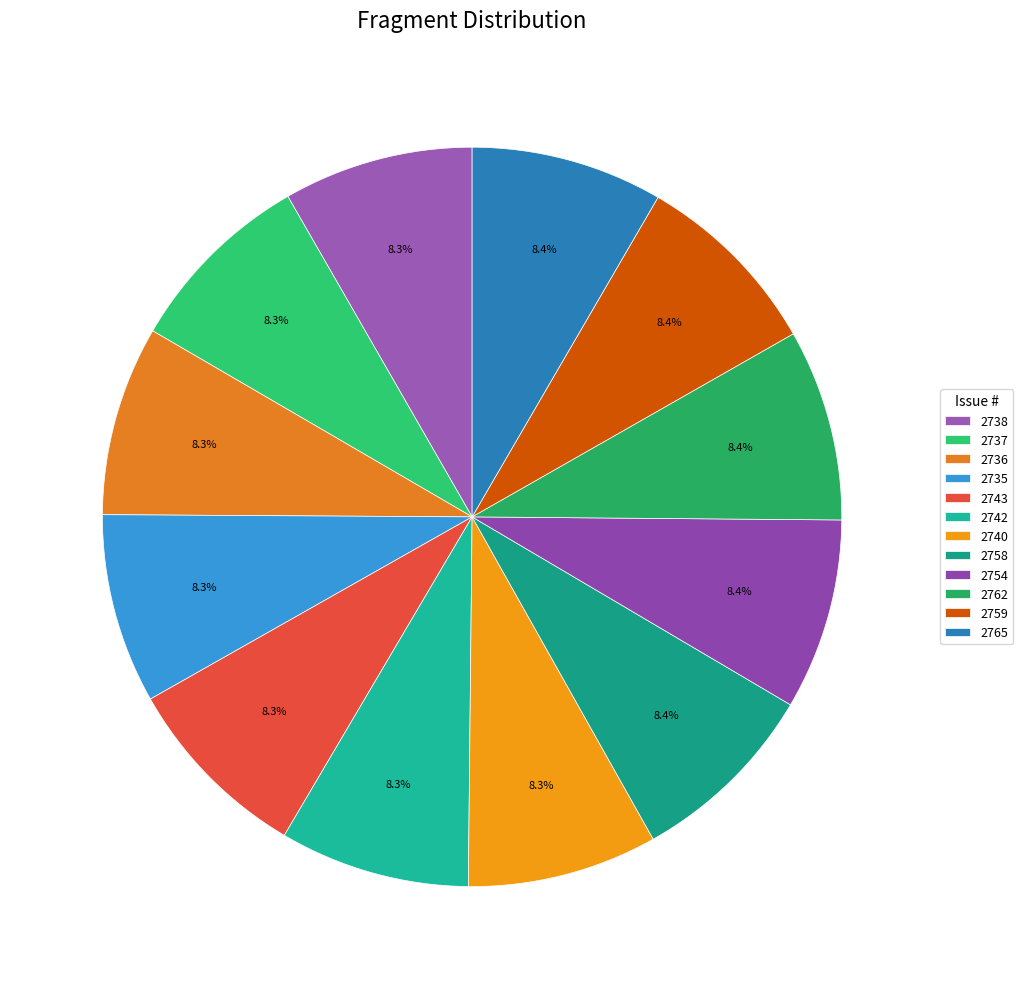

To the nearest percent, what percentage of the pie is 2738?

8%